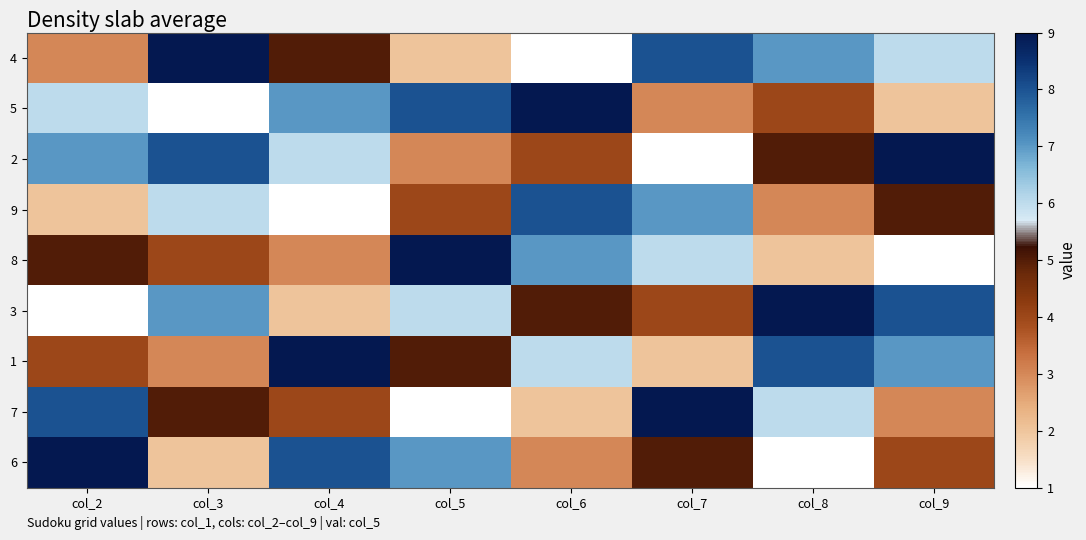

Reading left to right, extract all data points from this chart.

4: col_2=3	col_3=9	col_4=5	col_5=2	col_6=1	col_7=8	col_8=7	col_9=6
5: col_2=6	col_3=1	col_4=7	col_5=8	col_6=9	col_7=3	col_8=4	col_9=2
2: col_2=7	col_3=8	col_4=6	col_5=3	col_6=4	col_7=1	col_8=5	col_9=9
9: col_2=2	col_3=6	col_4=1	col_5=4	col_6=8	col_7=7	col_8=3	col_9=5
8: col_2=5	col_3=4	col_4=3	col_5=9	col_6=7	col_7=6	col_8=2	col_9=1
3: col_2=1	col_3=7	col_4=2	col_5=6	col_6=5	col_7=4	col_8=9	col_9=8
1: col_2=4	col_3=3	col_4=9	col_5=5	col_6=6	col_7=2	col_8=8	col_9=7
7: col_2=8	col_3=5	col_4=4	col_5=1	col_6=2	col_7=9	col_8=6	col_9=3
6: col_2=9	col_3=2	col_4=8	col_5=7	col_6=3	col_7=5	col_8=1	col_9=4